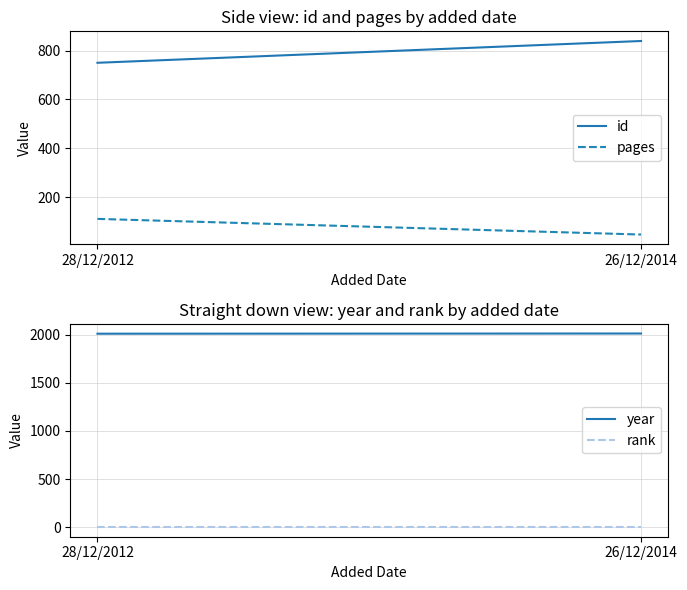

What is the sum of the rank values at 28/12/2012 and 26/12/2014?

2